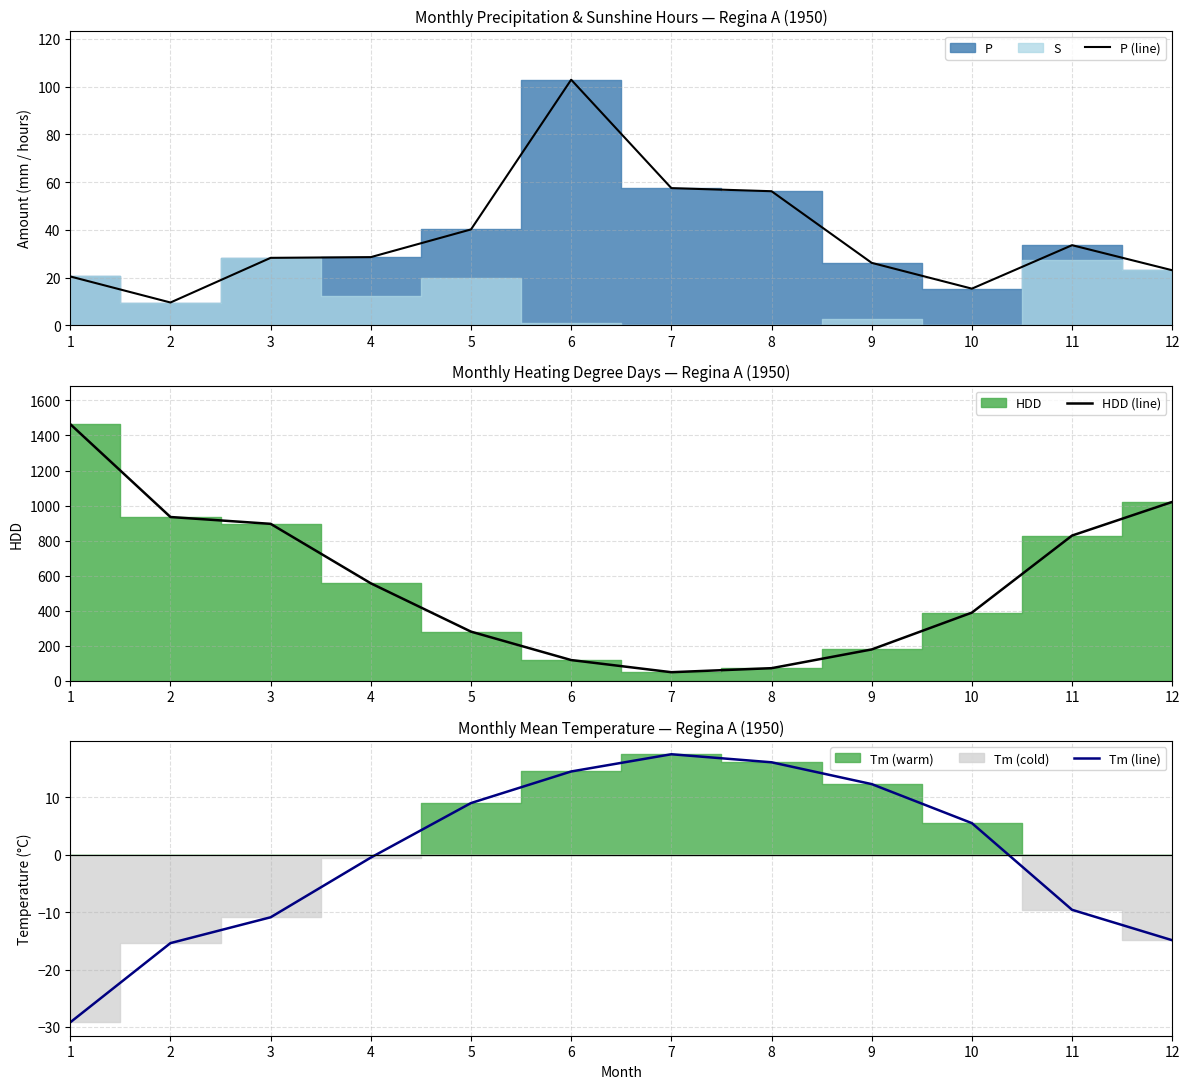

How many values in the P (line) series exceed 28?

7